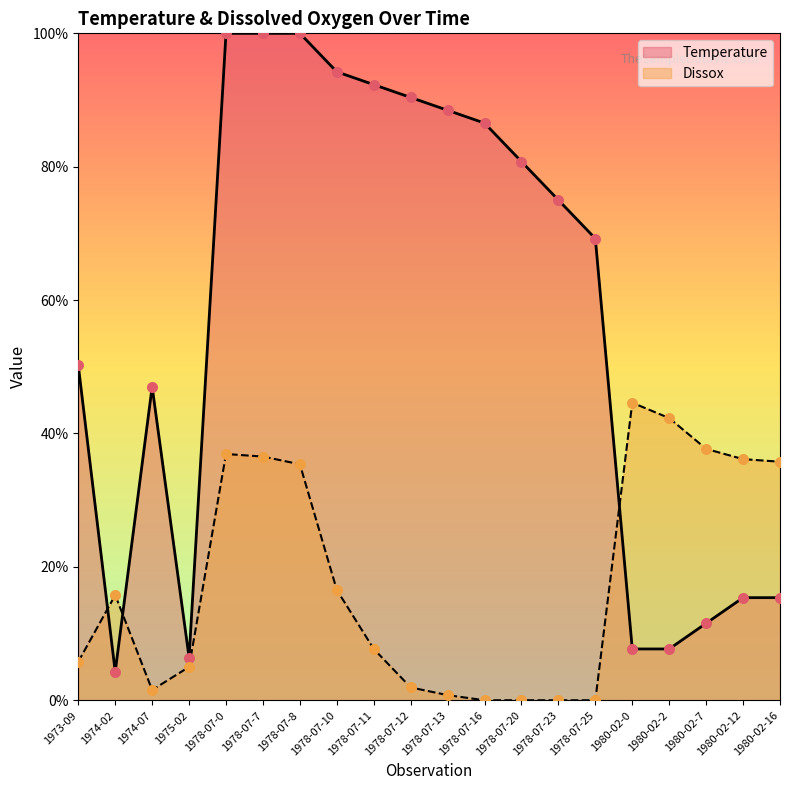

Which series contains the lowest Y value?

Dissox